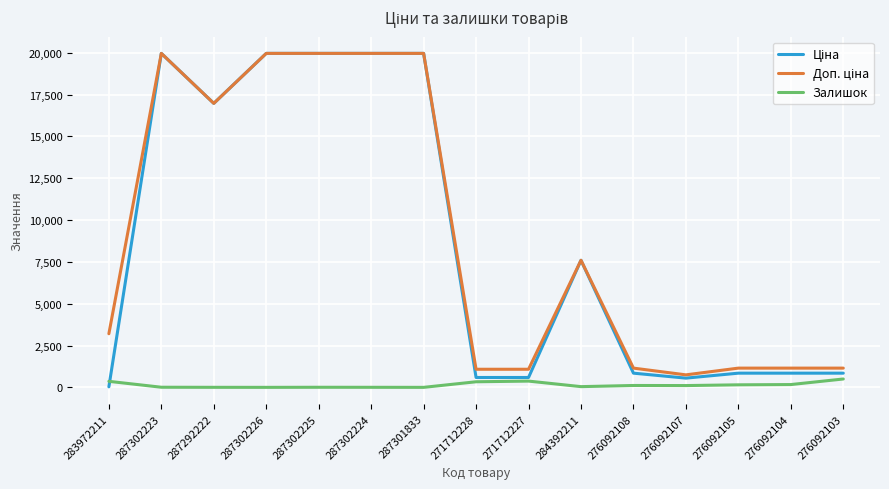

What is the spread (max minus min) of values at 276092103?

649.7